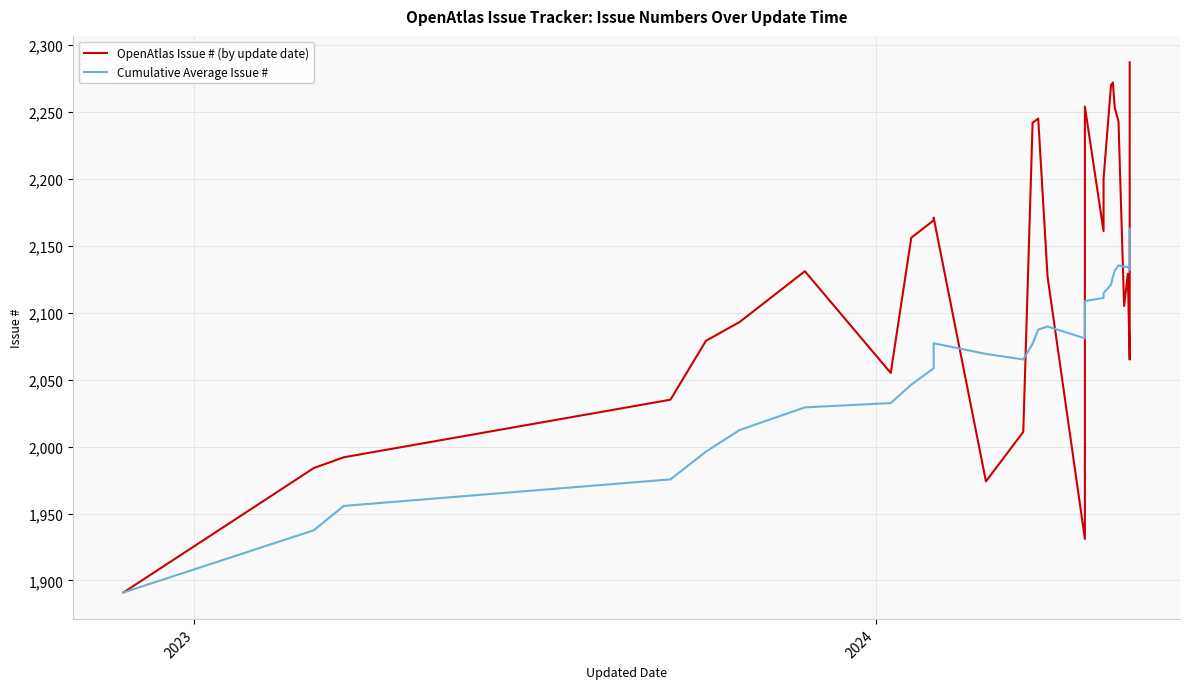

What is the smallest value displayed?

1891.0